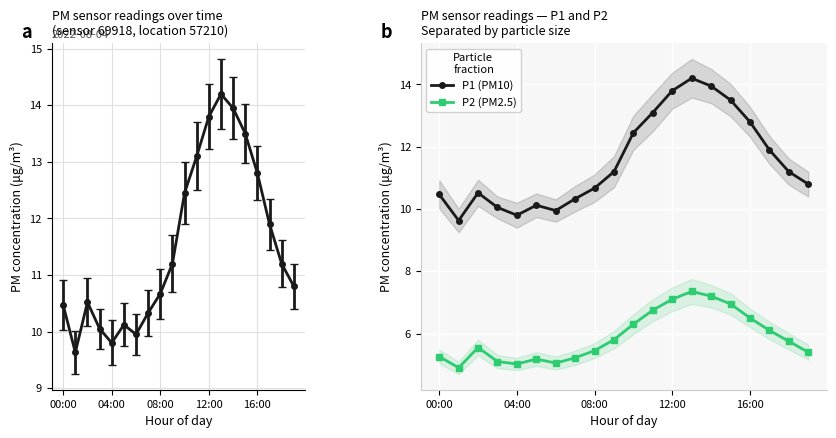

What is the difference between the maximum and second lowest values in the P1 (PM10) series?

4.4